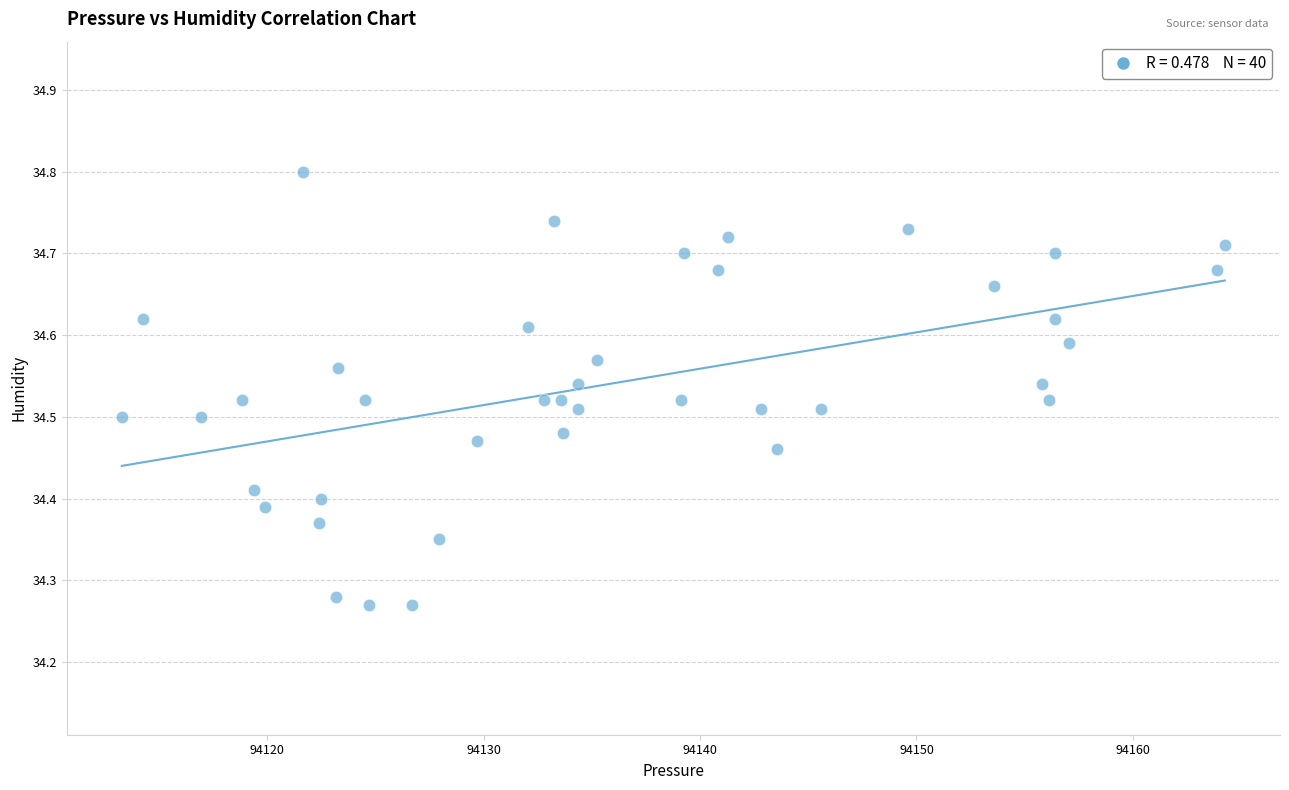

What is the range of Y values (max minus min)?

0.5